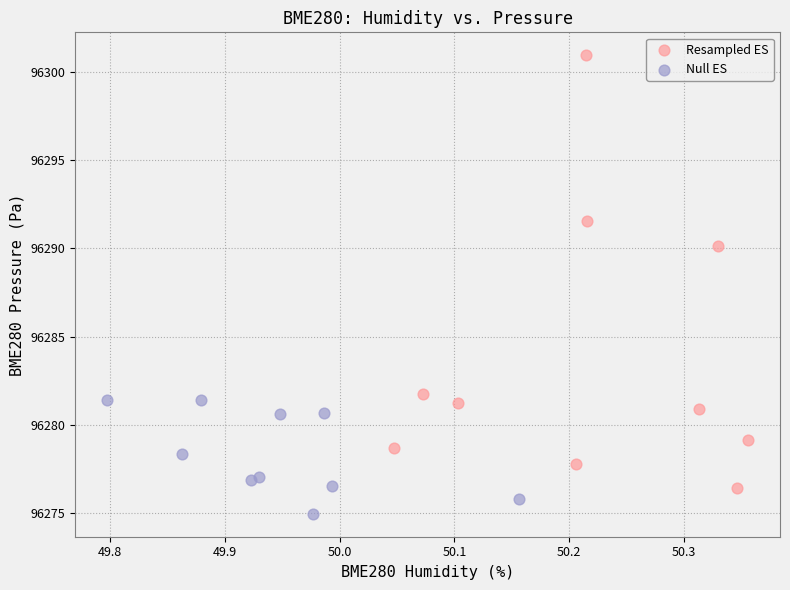

Which series has the largest Y range (max minus min)?

Resampled ES